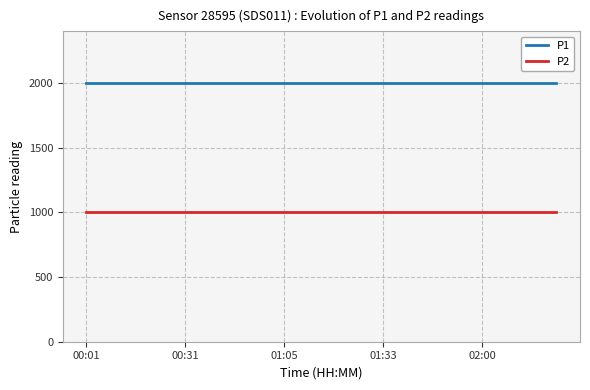

Reading right to left, what are all the values shown in this chart?

P1: 1999.9	1999.9	1999.9	1999.9	1999.9	1999.9	1999.9	1999.9	1999.9	1999.9	1999.9	1999.9	1999.9	1999.9	1999.9	1999.9	1999.9	1999.9	1999.9	1999.9
P2: 999.9	999.9	999.9	999.9	999.9	999.9	999.9	999.9	999.9	999.9	999.9	999.9	999.9	999.9	999.9	999.9	999.9	999.9	999.9	999.9